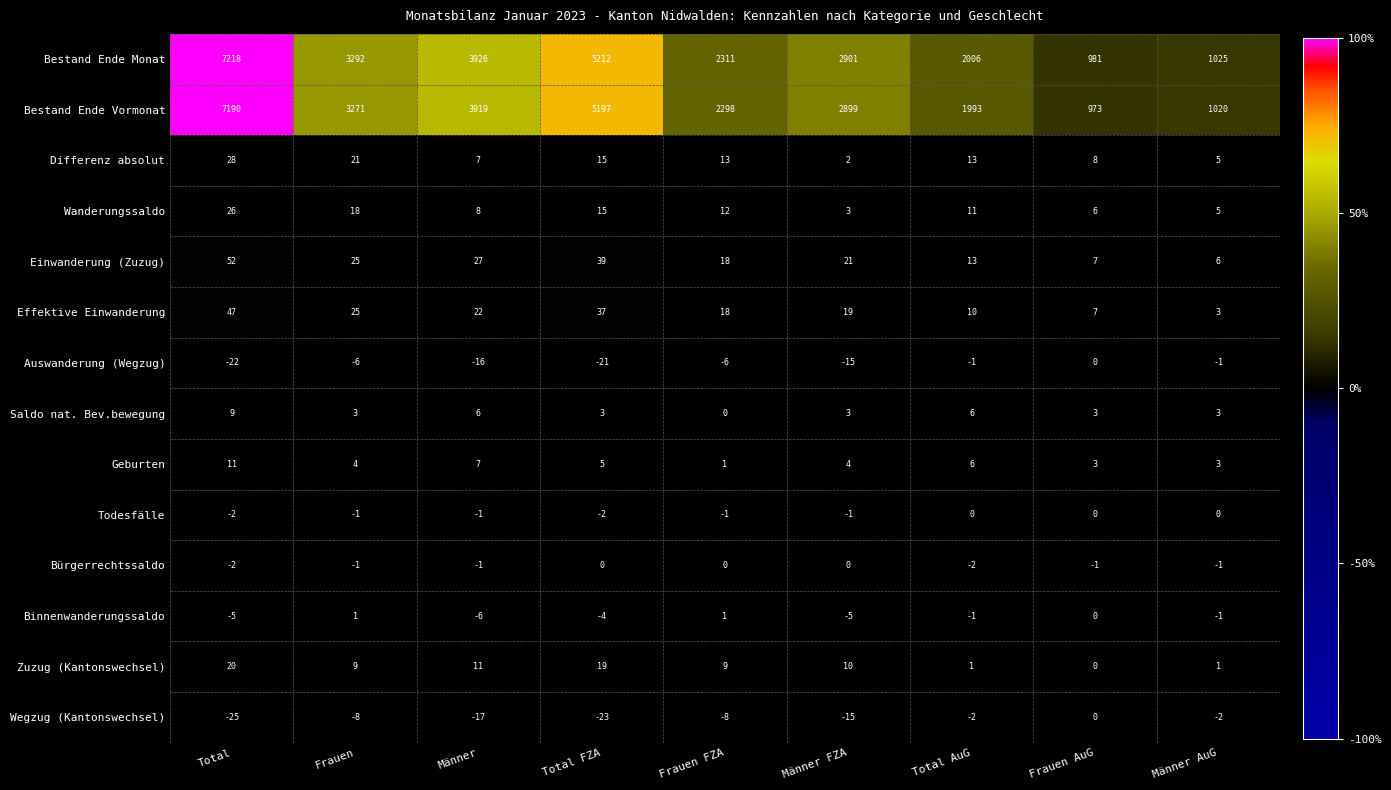

What is the difference between the highest and lowest values at Männer?

3943